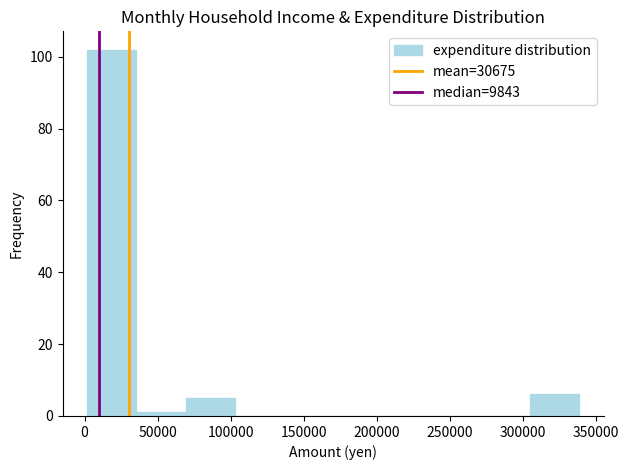

Which range on the x-axis has the tallest bar?

0 to 35000